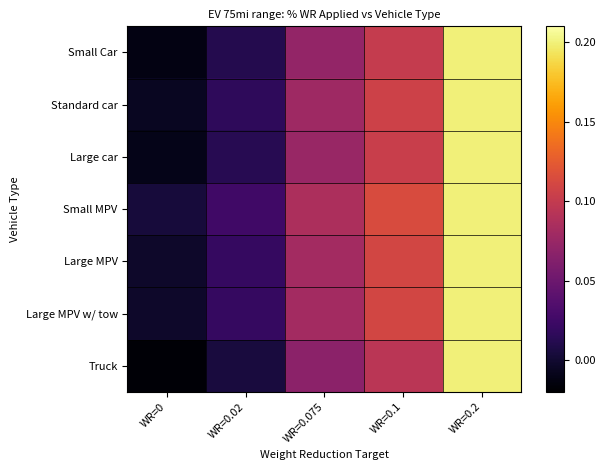

At which category does the chart reach its minimum across all series?

WR=0